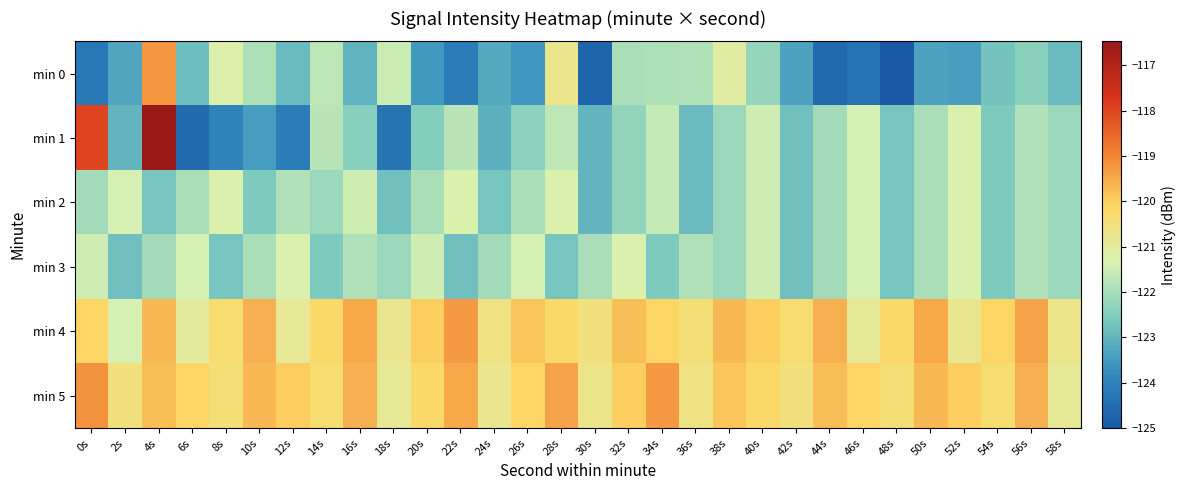

What is the total value across all series at 18s?

-732.6